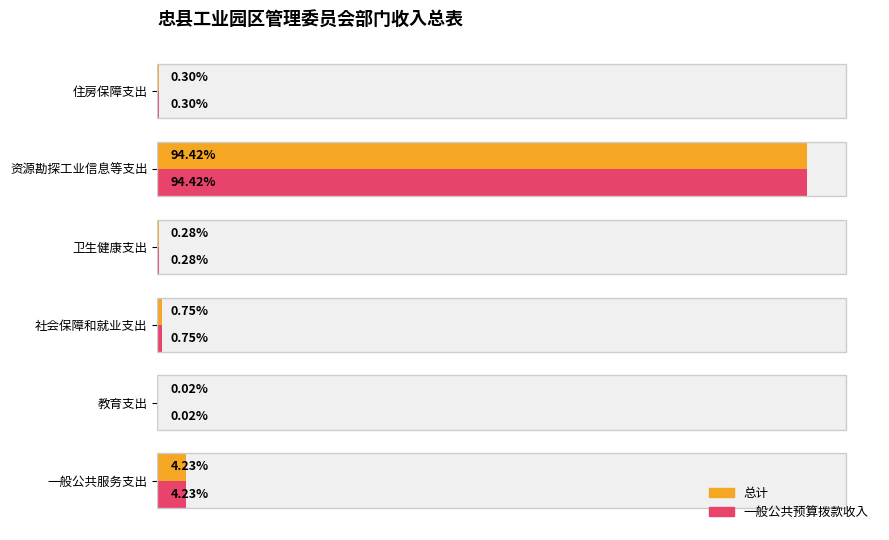

Which series has the largest range (max minus min)?

总计